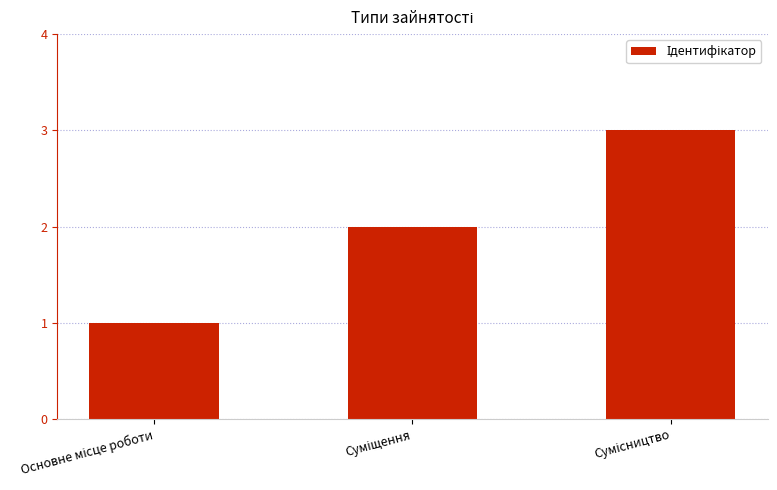

What is the greatest value displayed?

3